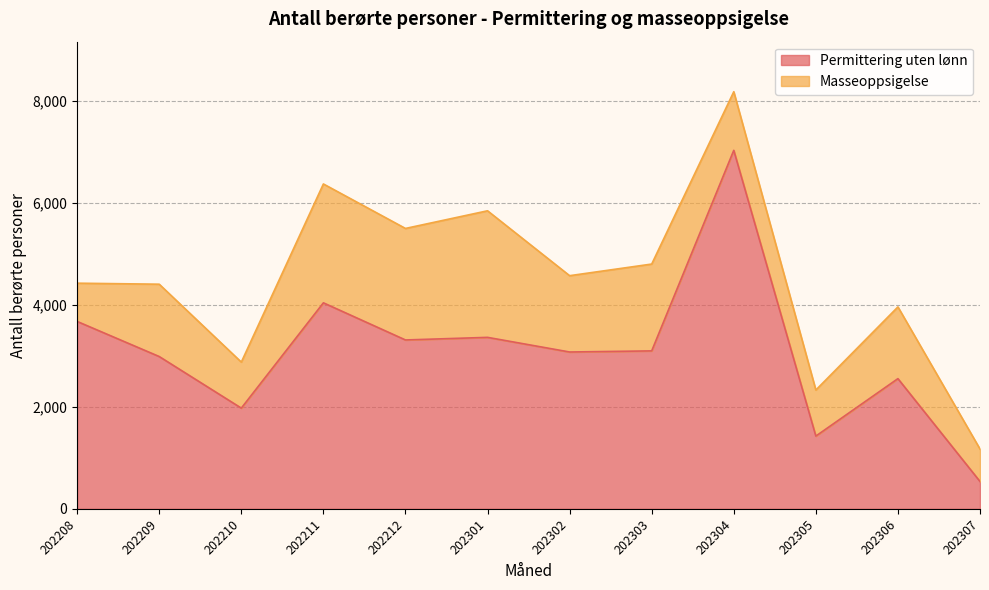

Rank the categories by value from lowest to highest.

202307, 202305, 202210, 202306, 202209, 202302, 202303, 202212, 202301, 202208, 202211, 202304